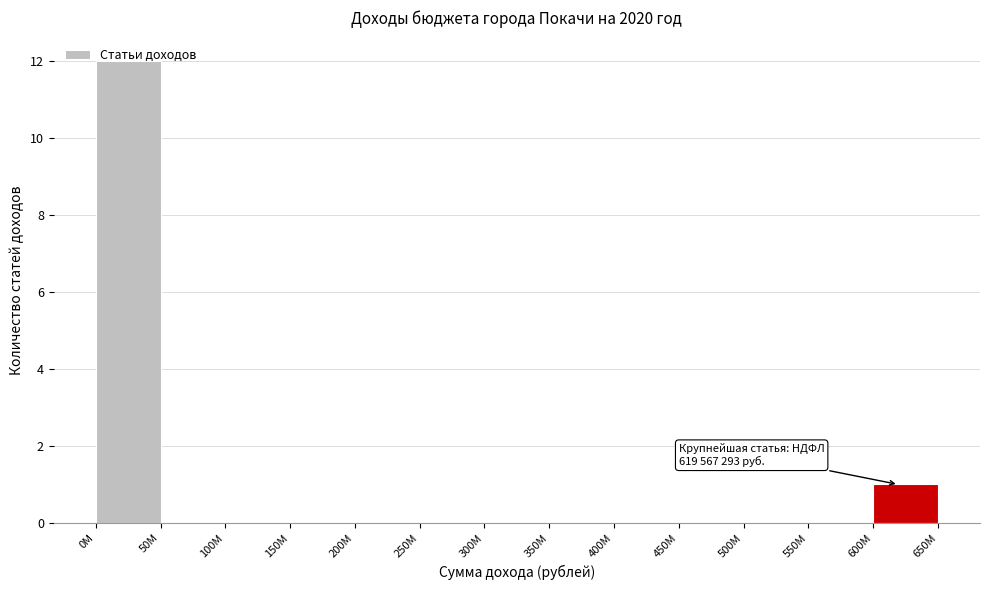

Where is the data nearest to the value 6?

600M